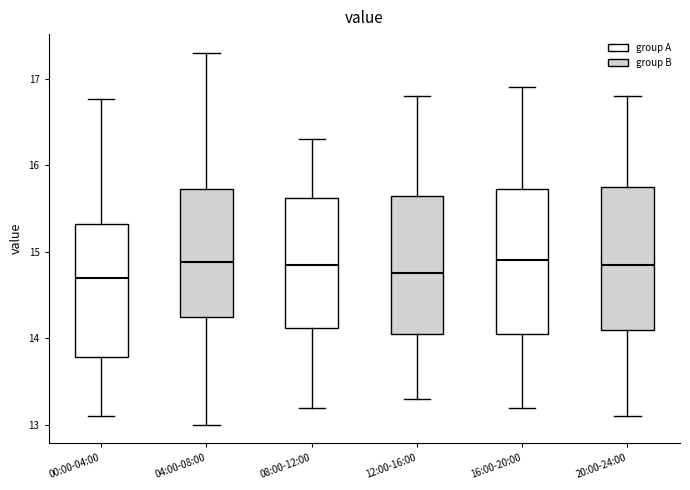

Reading left to right, read every box against the y-axis: the position of its median line, the range the box covers, and the ends of its whiskers. The values are not printed on the chart, so give them approximately, as read against the axis.

00:00-04:00: median 14.7, box 13.8 to 15.3, whiskers 13.1 to 16.8
04:00-08:00: median 14.9, box 14.3 to 15.7, whiskers 13.0 to 17.3
08:00-12:00: median 14.9, box 14.1 to 15.6, whiskers 13.2 to 16.3
12:00-16:00: median 14.8, box 14.1 to 15.7, whiskers 13.3 to 16.8
16:00-20:00: median 14.9, box 14.1 to 15.7, whiskers 13.2 to 16.9
20:00-24:00: median 14.9, box 14.1 to 15.8, whiskers 13.1 to 16.8